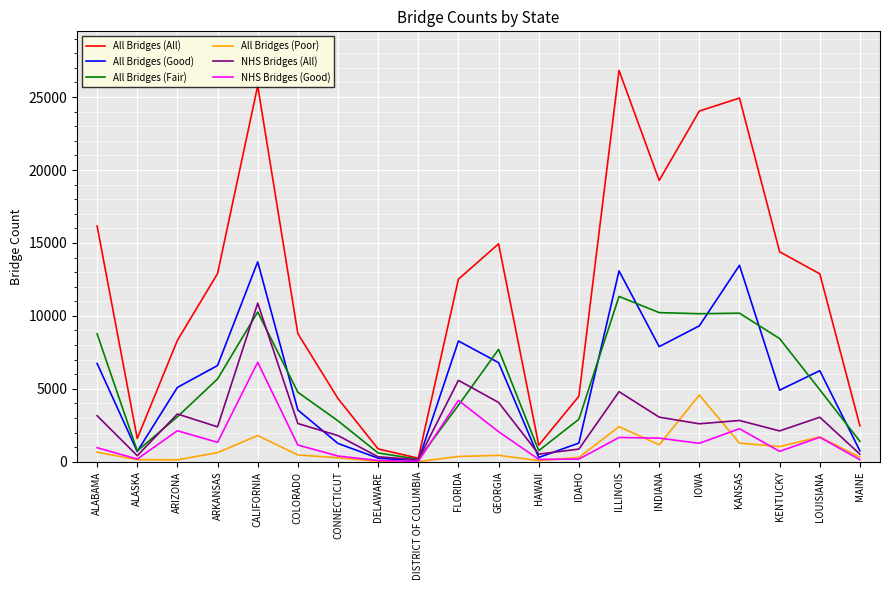

What is the spread (max minus min) of values at DELAWARE?

851